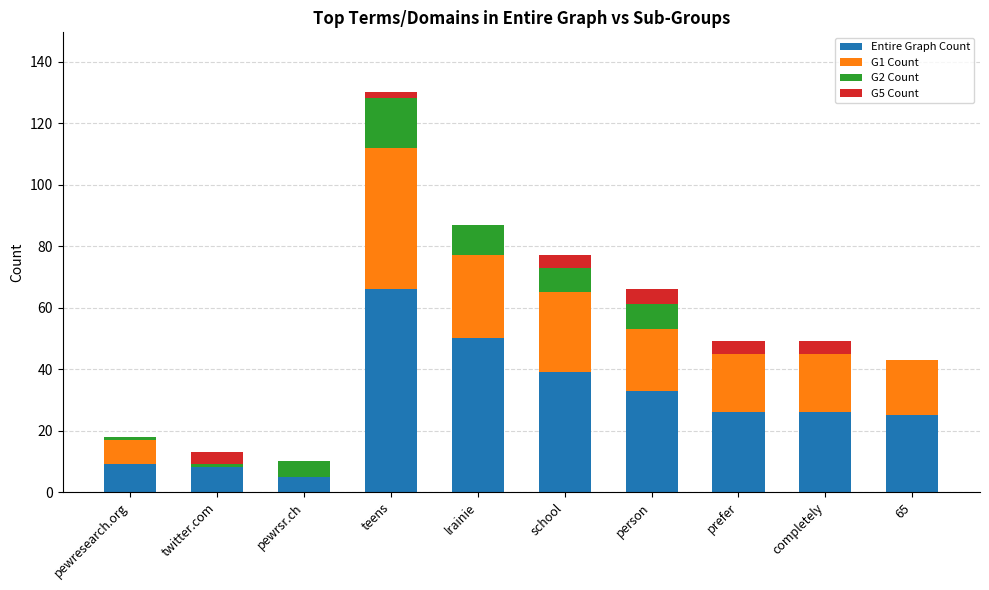

Which category has the highest value in the Entire Graph Count series?

teens